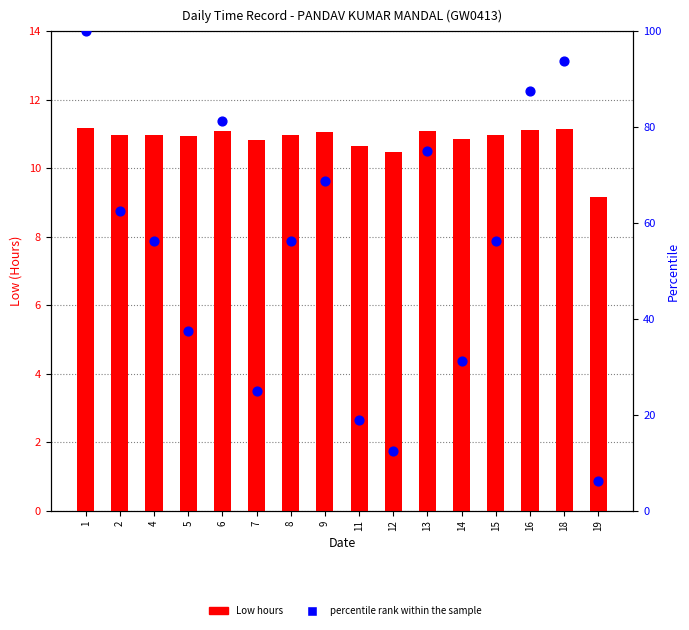

Which series has the largest total across all categories?

percentile rank within the sample